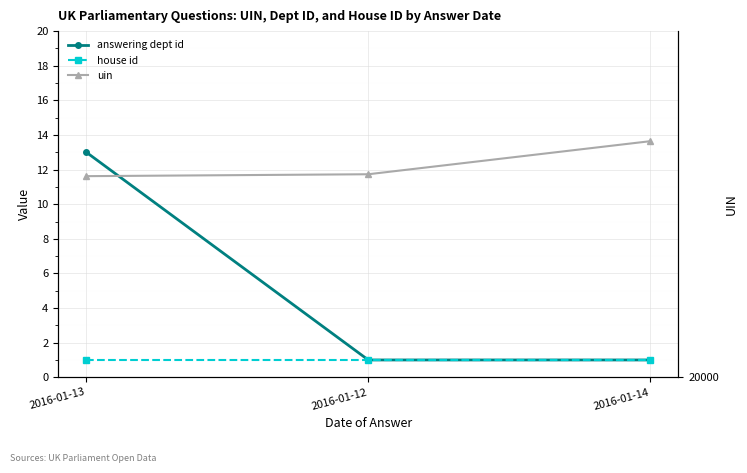

At which category does the chart reach its minimum across all series?

2016-01-12